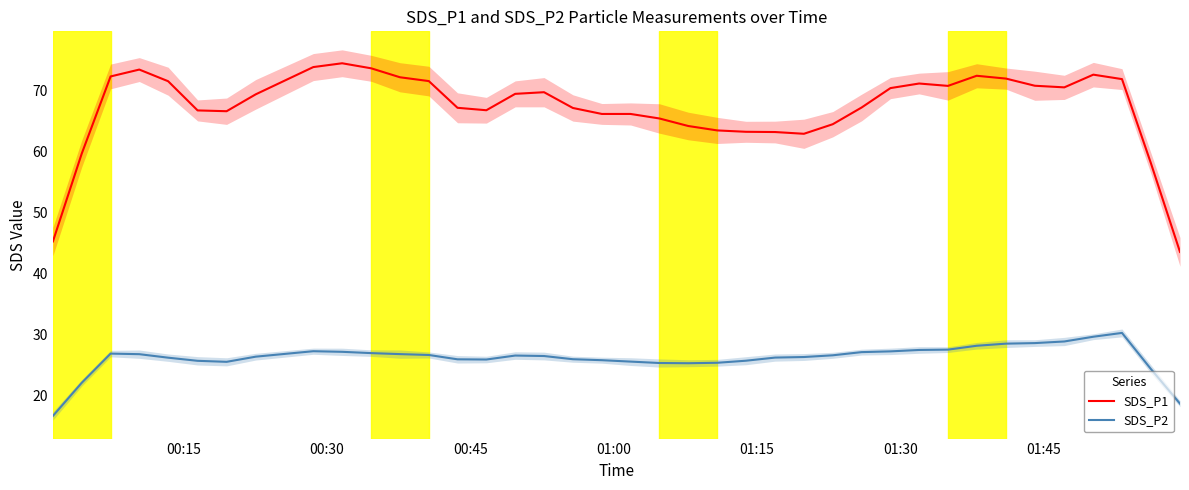

True or false: SDS_P1 and SDS_P2 cross at least once.

False